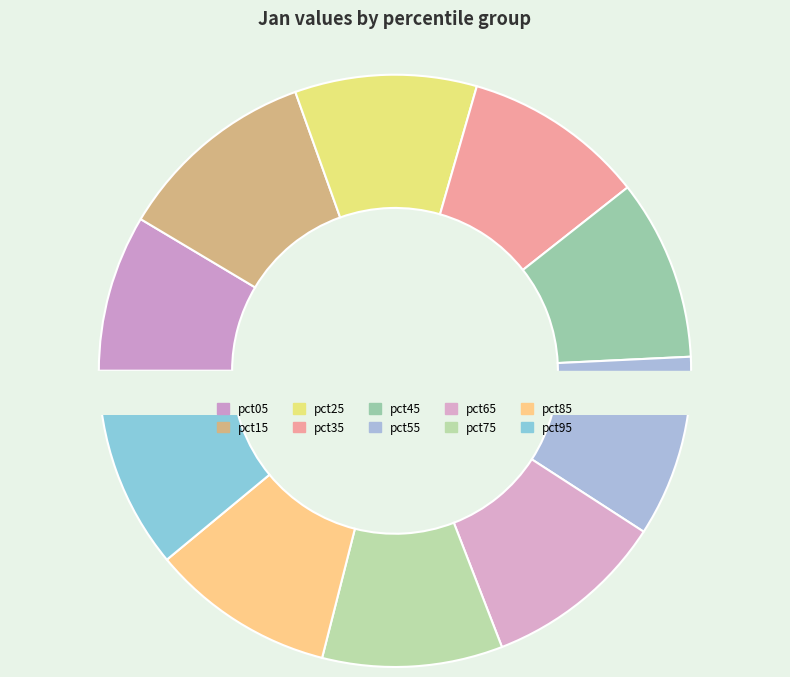

What percentage is NOT represented by pct85?

90.0%